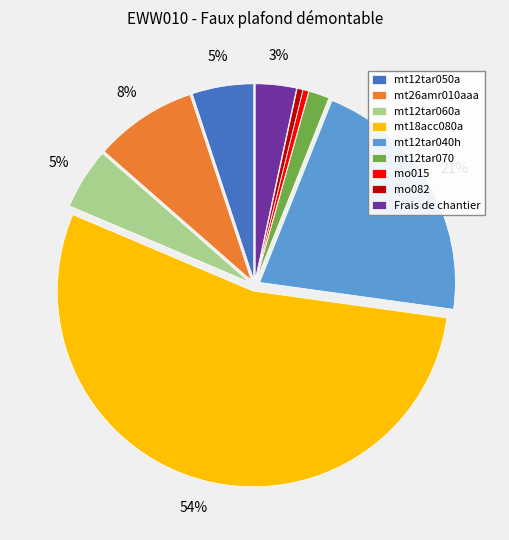

To the nearest percent, what is the combined percentage of mt12tar070 and mt26amr010aaa?

10%